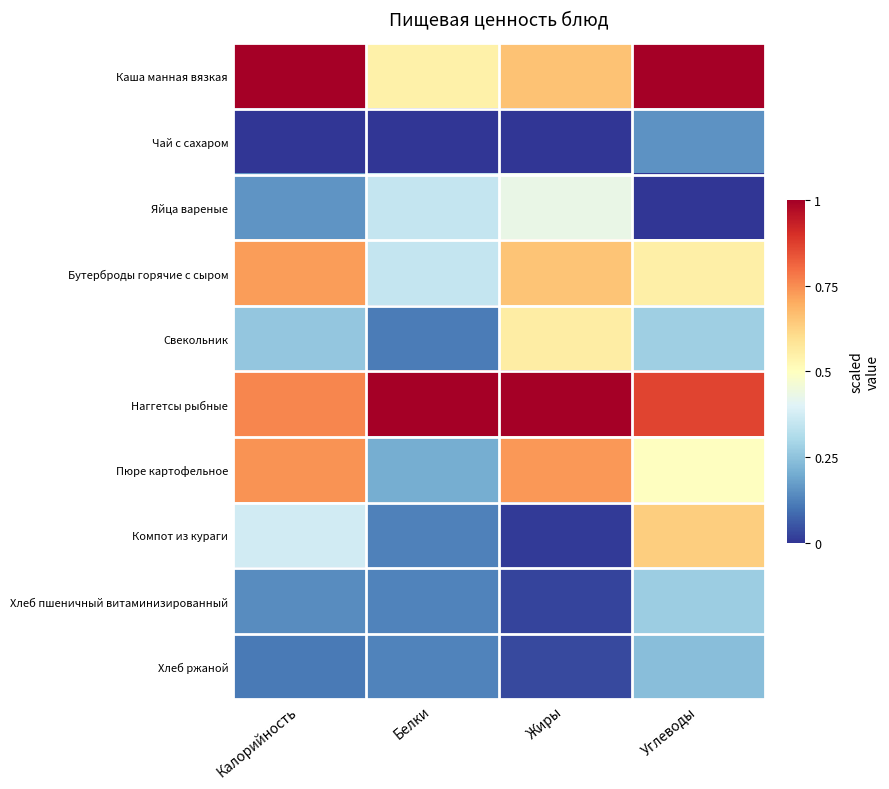

What is the greatest value displayed?

1.0